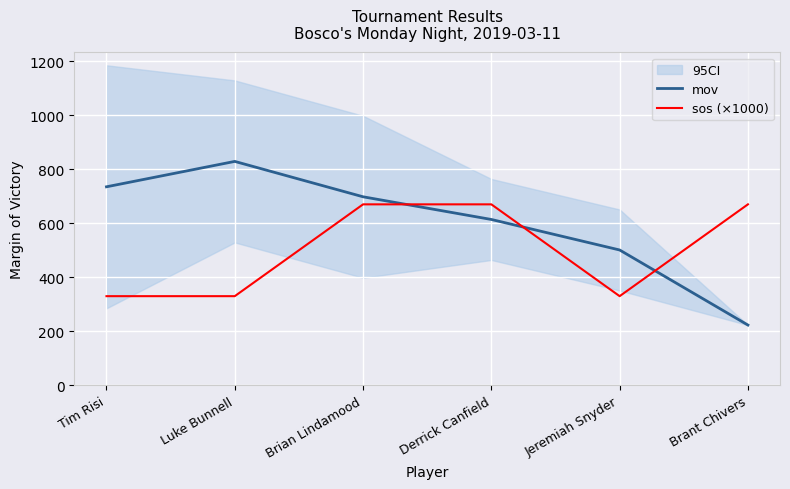

How many times do sos (×1000) and mov cross each other?

3